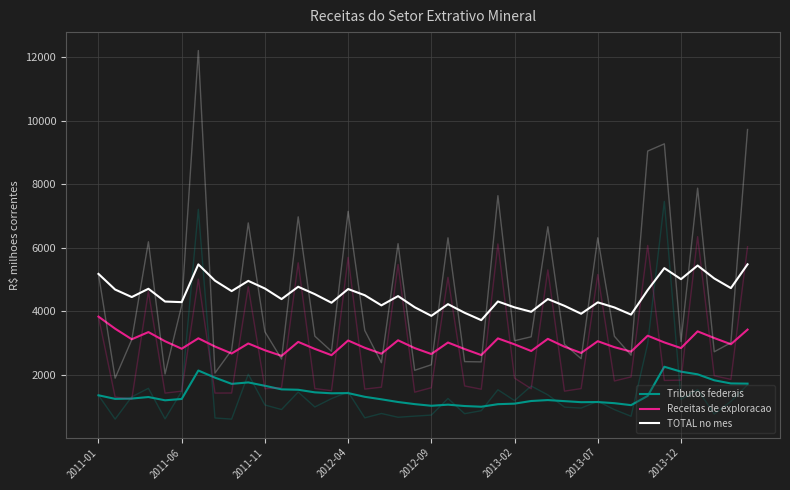

Rank the series by their maximum value, from highest to lowest.

TOTAL no mes, Receitas de exploracao, Tributos federais